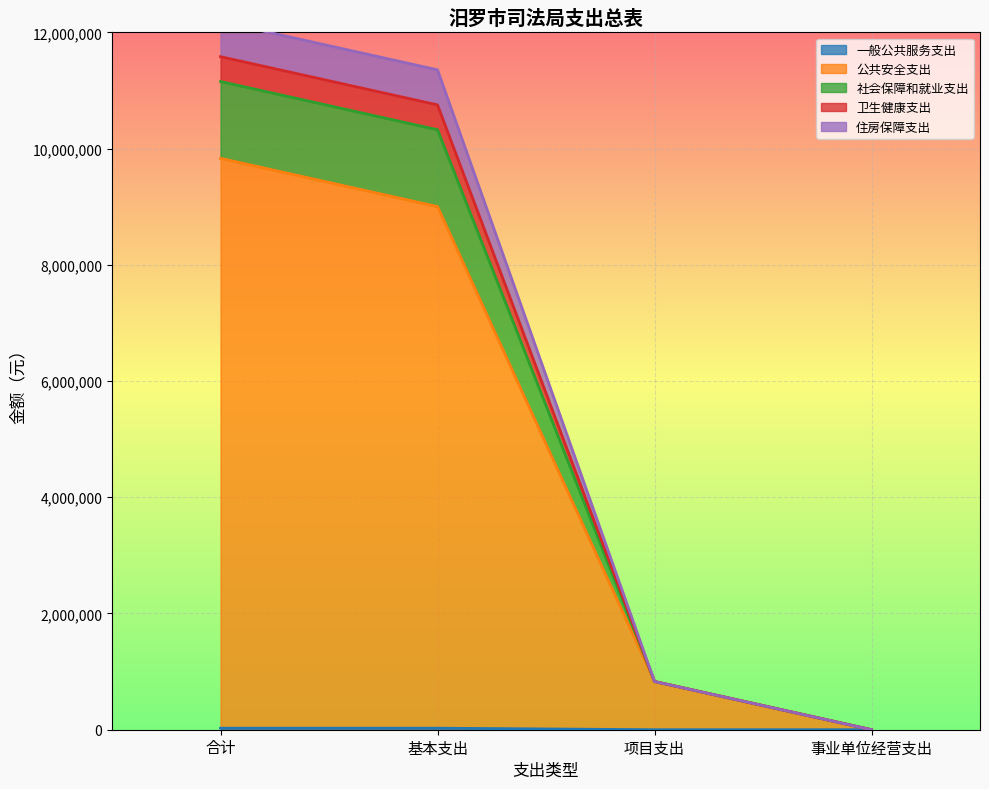

Read the 公共安全支出 value at 项目支出.

830000.0